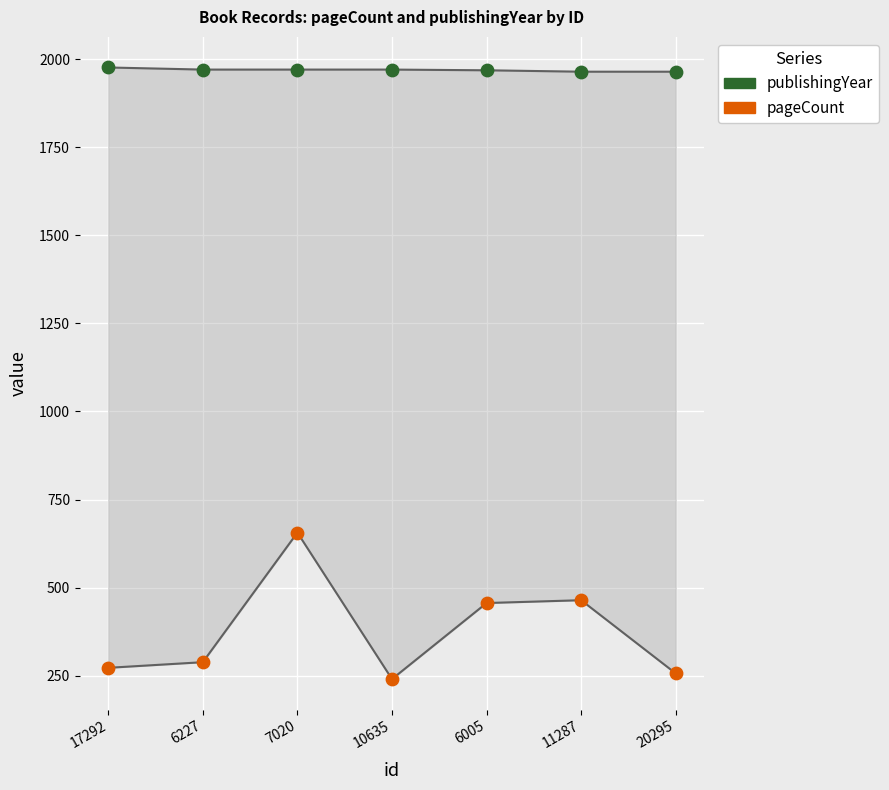

Which series has the largest Y range (max minus min)?

pageCount